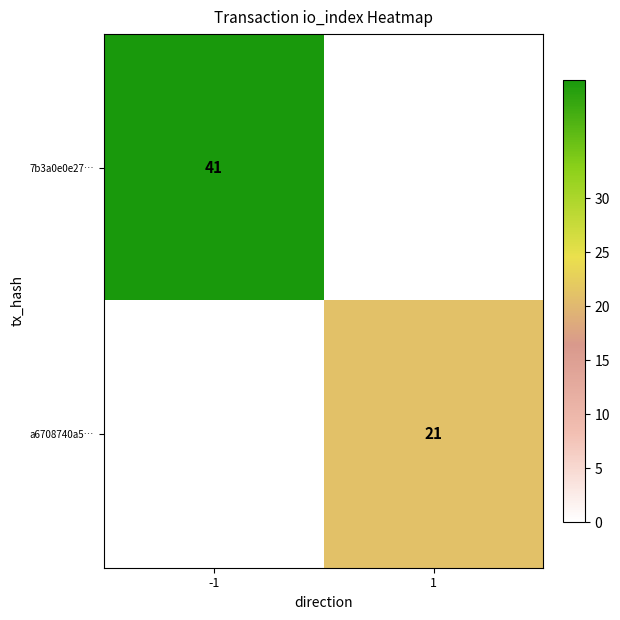

The a6708740a5… series shows 14.3 at 1. True or false?

False